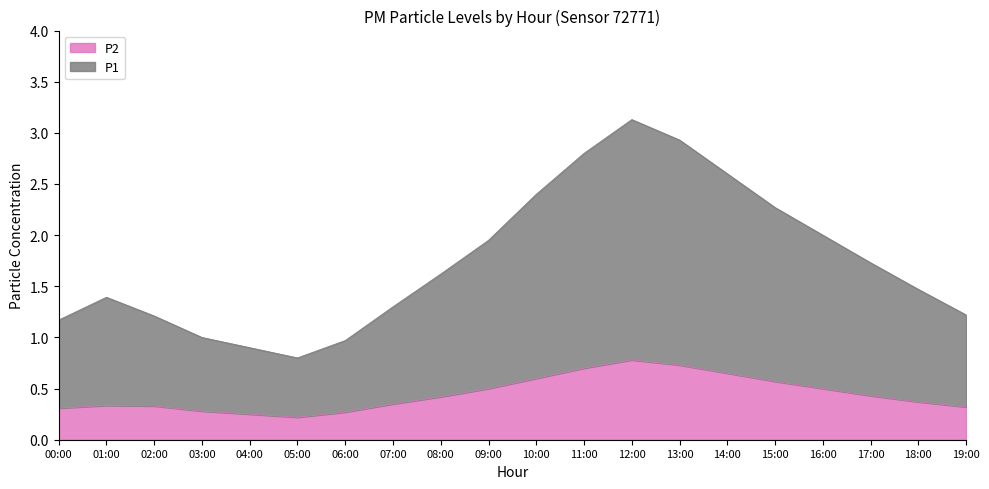

True or false: P1 has a value of 1.4 at 03:00.

False